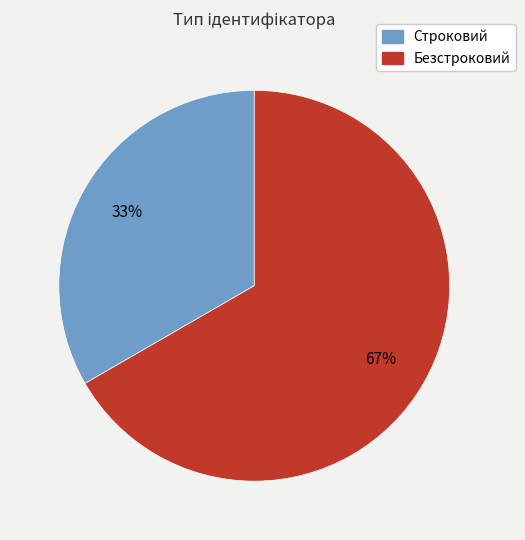

To the nearest percent, what is the combined percentage of Строковий and Безстроковий?

100%